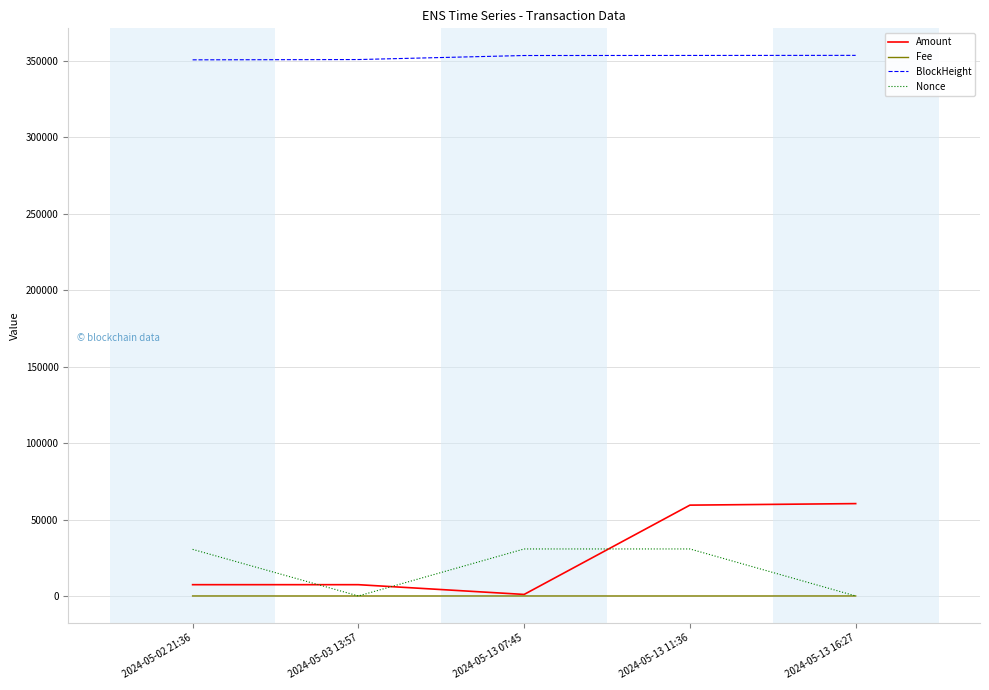

Where do Nonce and Fee first cross each other?

2024-05-02 21:36 and 2024-05-03 13:57